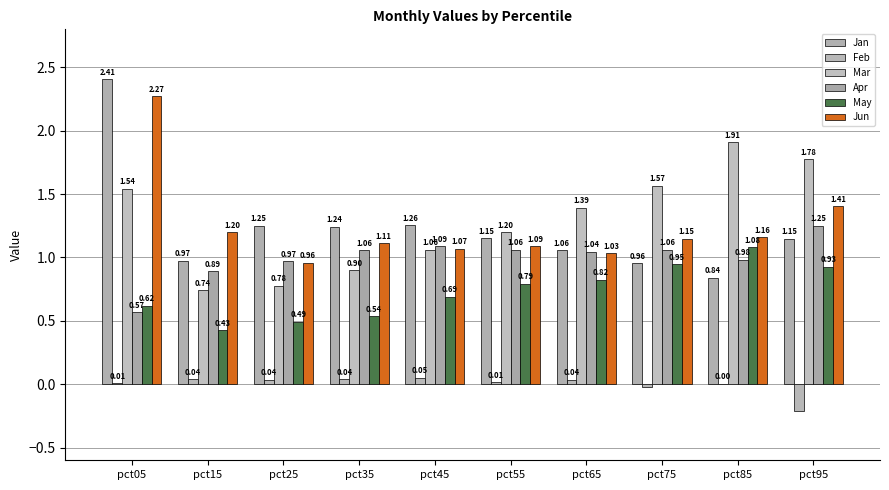

Where is Jun nearest to the value 1?

pct65